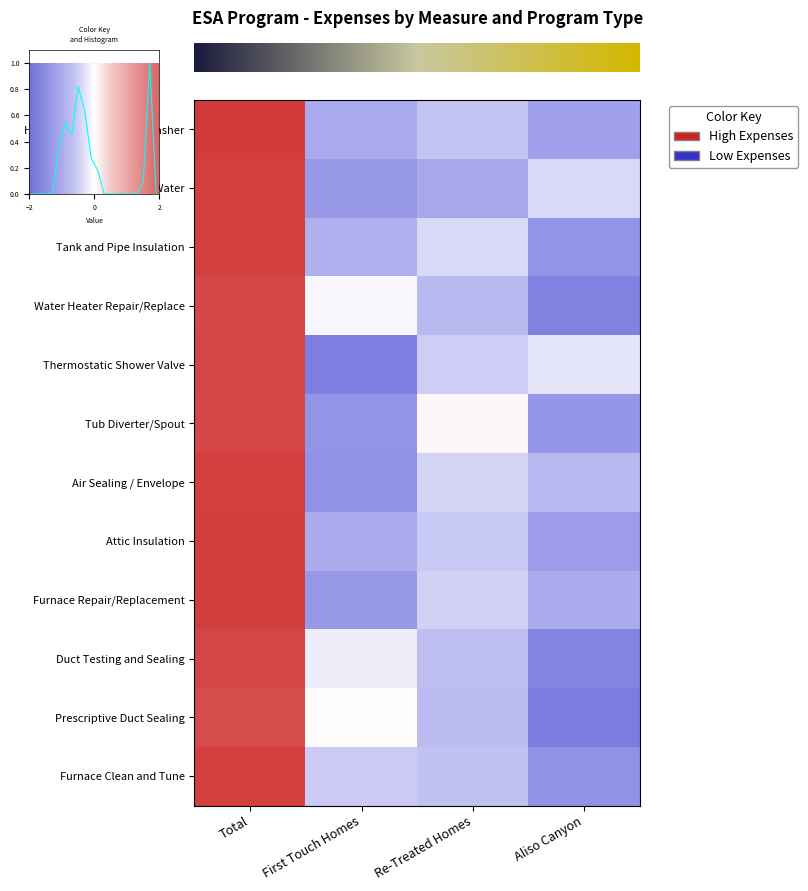

Between Total and Aliso Canyon, which series saw the biggest shift?

Prescriptive Duct Sealing